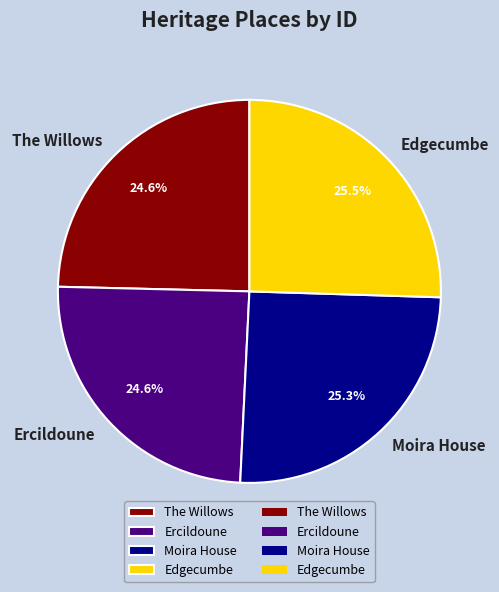

Does Ercildoune account for over 50% of the chart?

No